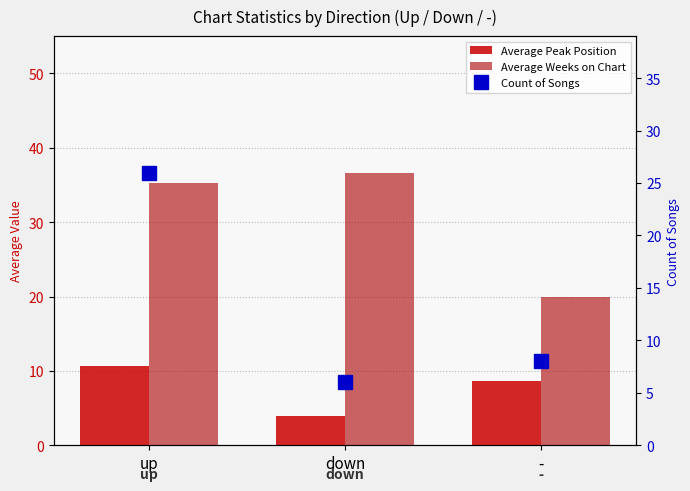

What is the smallest value displayed?

4.0